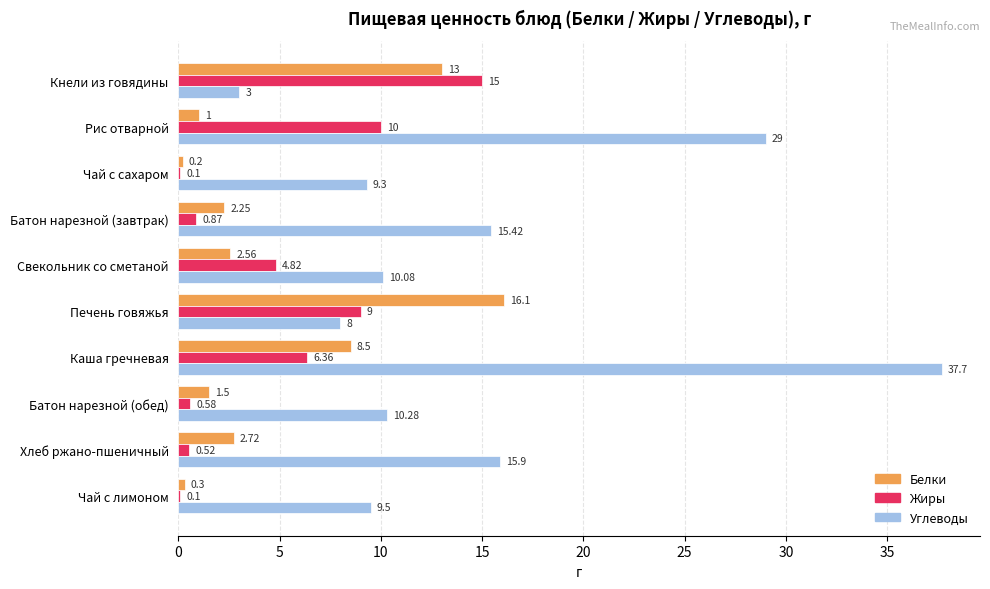

At which label is Белки closest to 8?

Каша гречневая